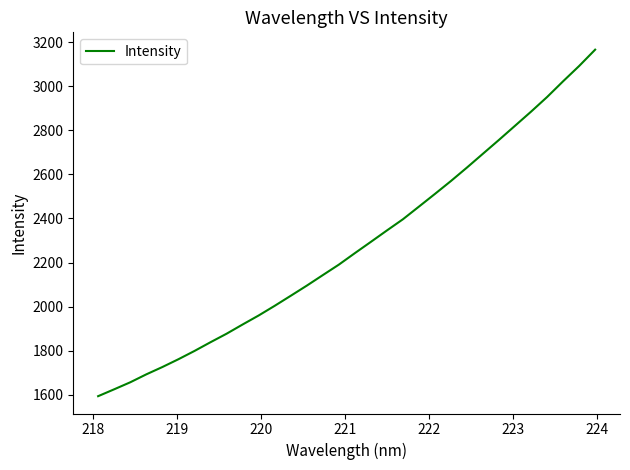

What is the maximum value shown in the chart?

3166.7